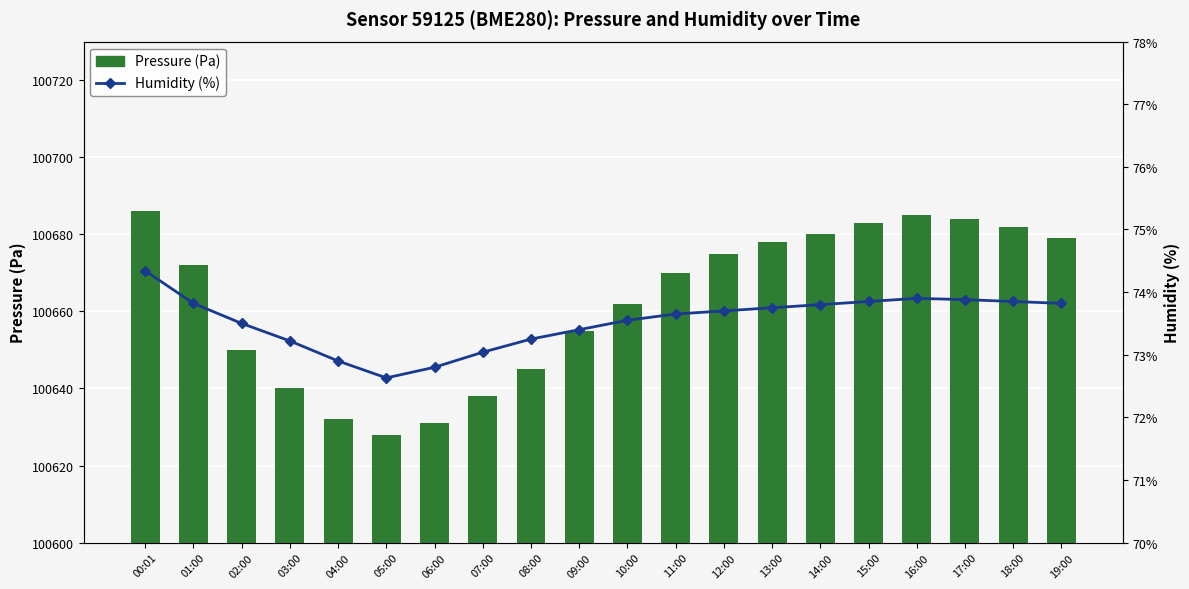

Read the Pressure (Pa) value at 02:00.

100650.0